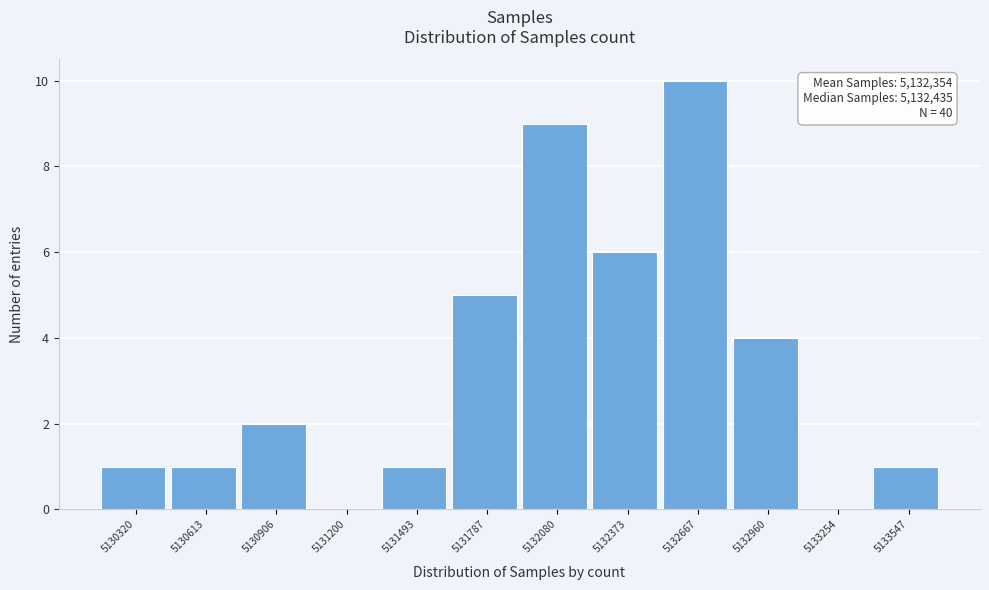

Reading left to right, list all the values displayed in this chart.

5130320=1	5130613=1	5130906=2	5131200=0	5131493=1	5131787=5	5132080=9	5132373=6	5132667=10	5132960=4	5133254=0	5133547=1